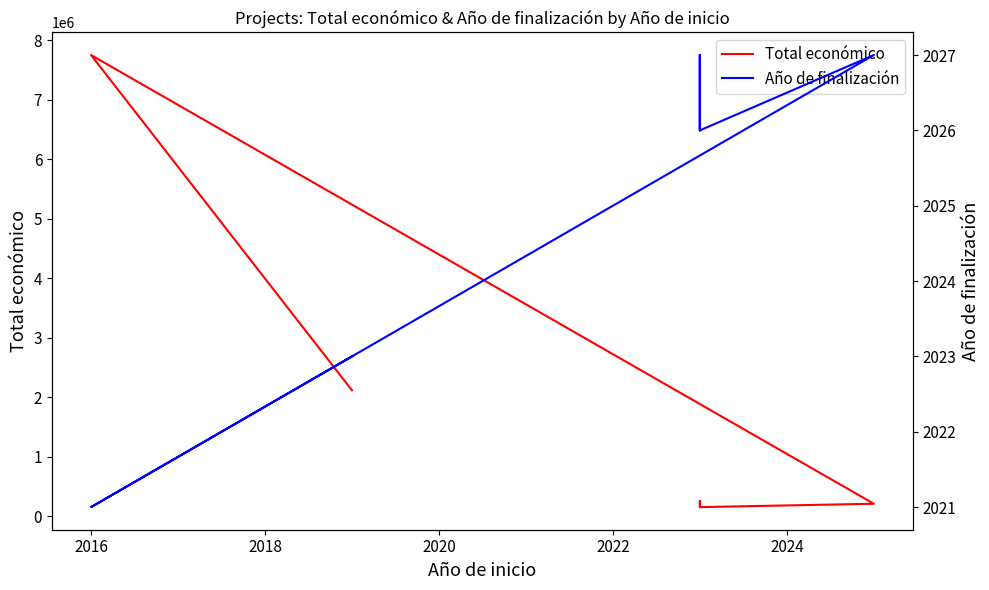

True or false: Año de finalización and Total económico cross at least once.

False